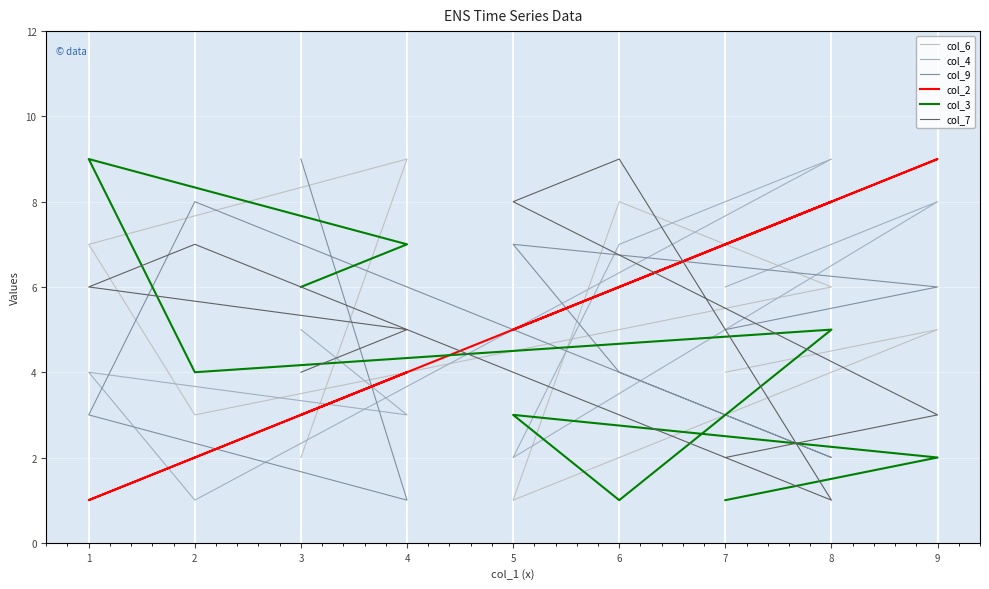

At which category does col_9 reach its first local valley?

8